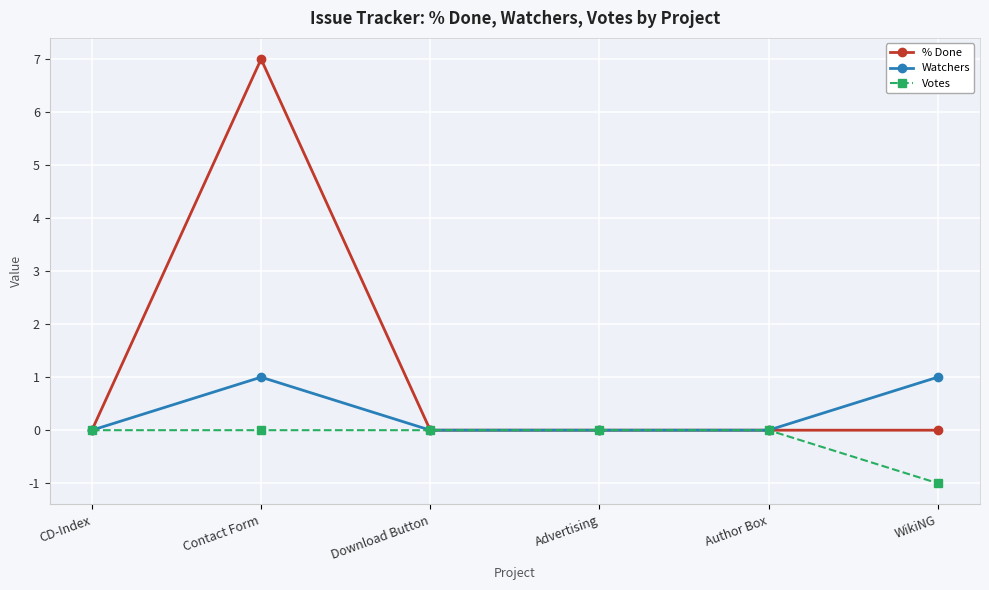

What are all the series names shown in the legend?

% Done, Watchers, Votes